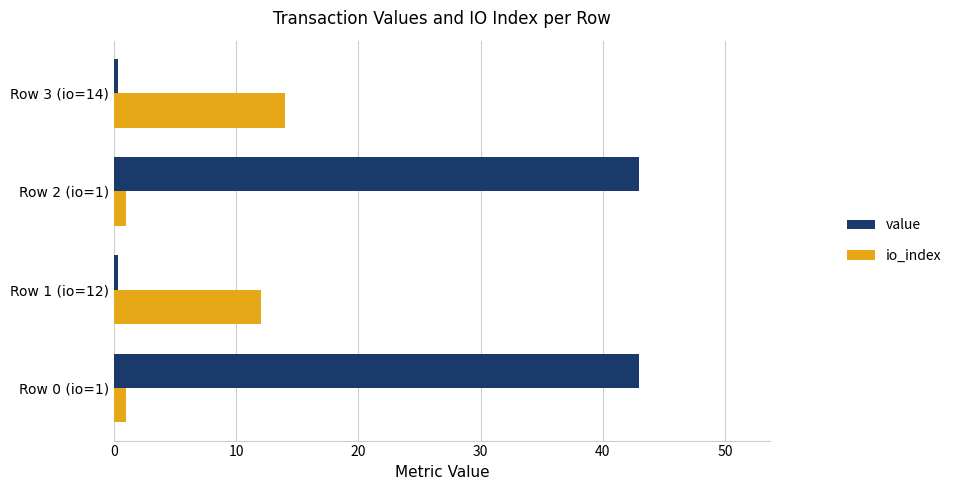

What is the highest value of the value series?

42.9